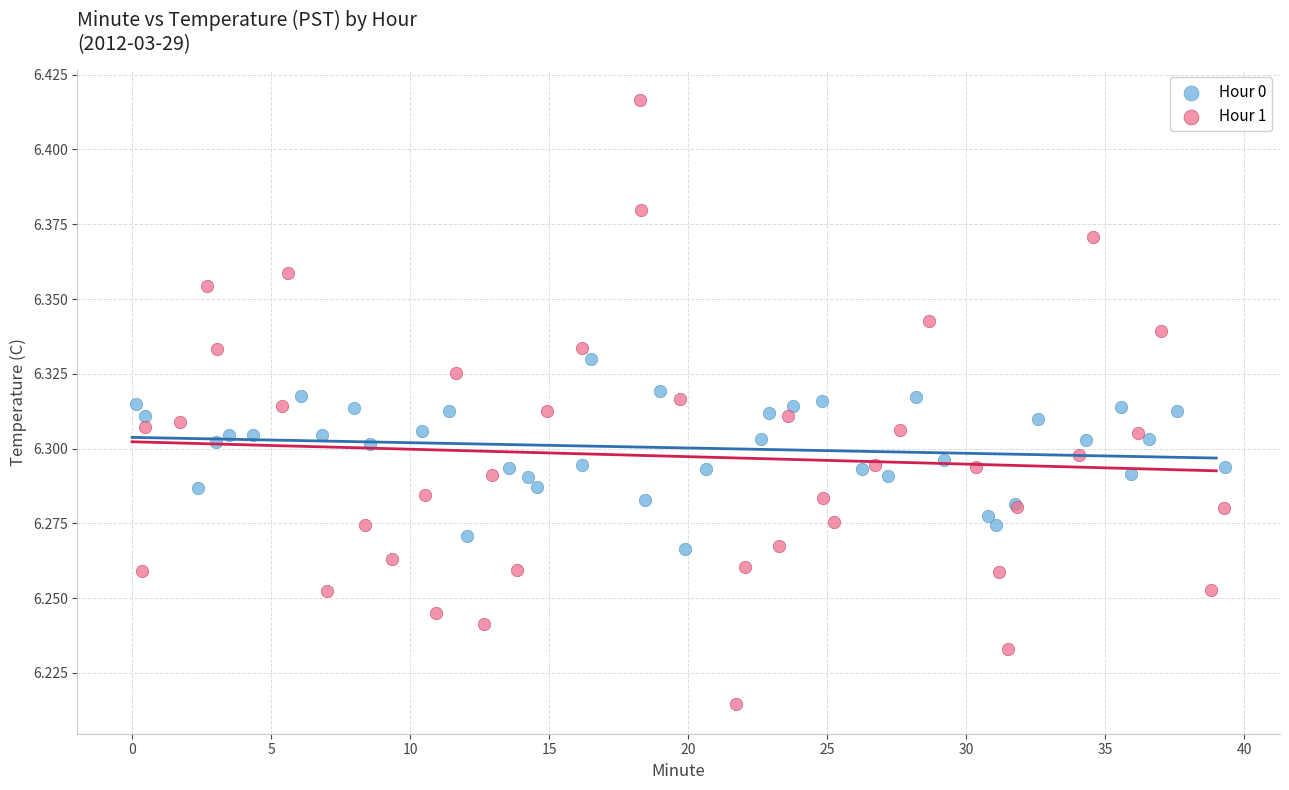

Which series contains the lowest Y value?

Hour 1